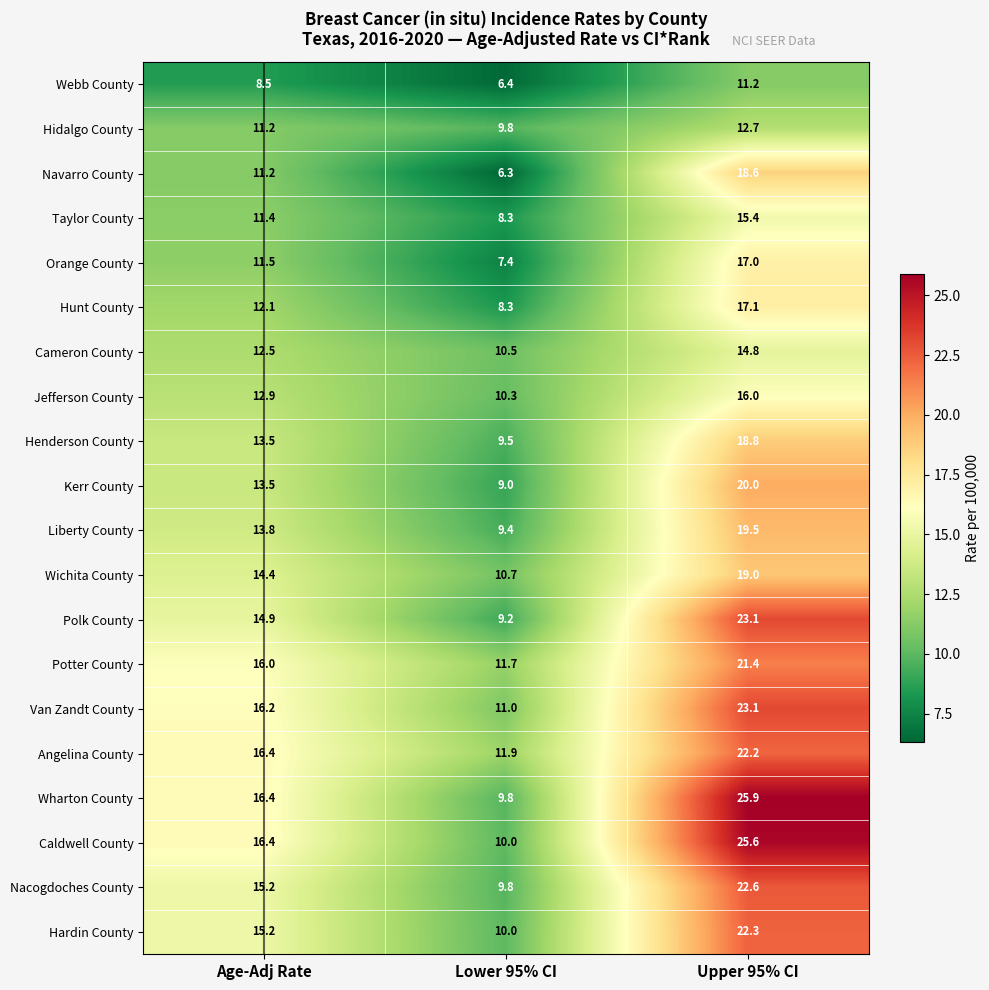

Is it true that Hunt County equals 23.4 at Upper 95% CI?

False